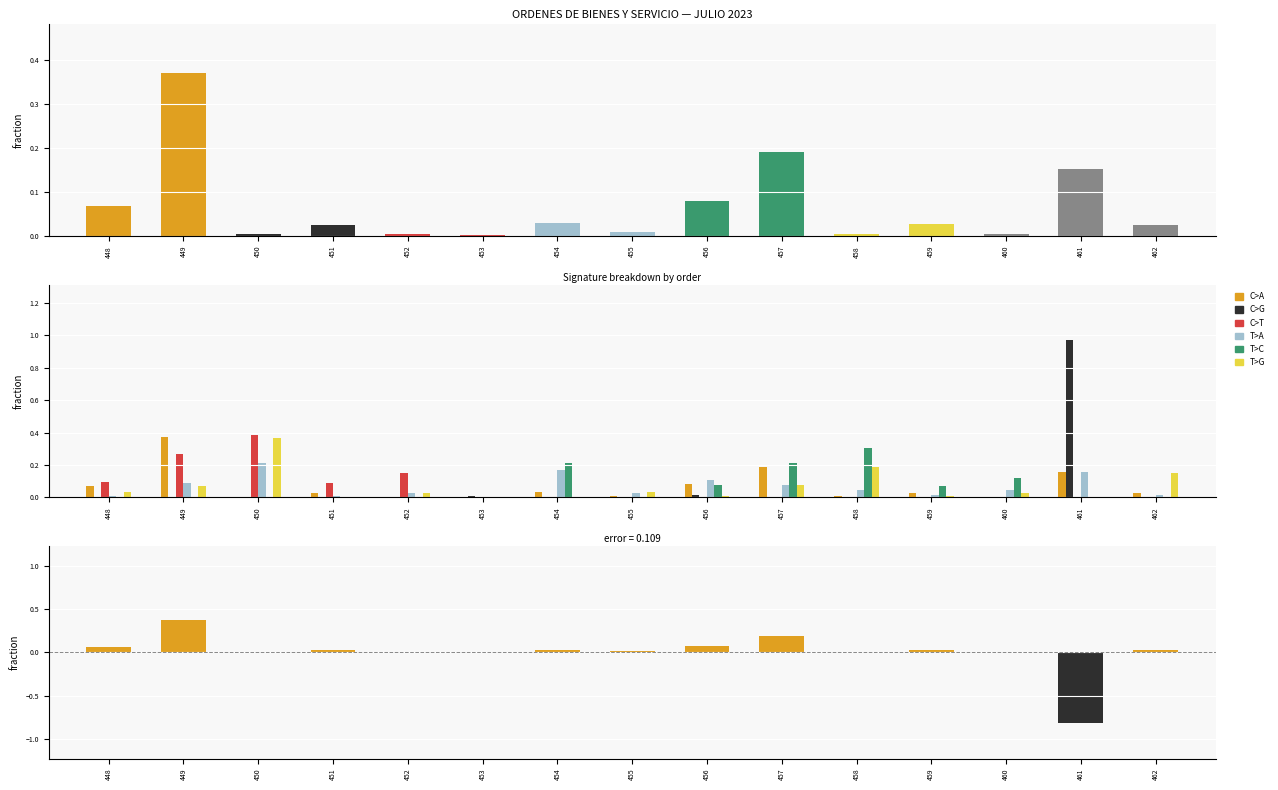

Which label corresponds to the largest value in the chart?

461